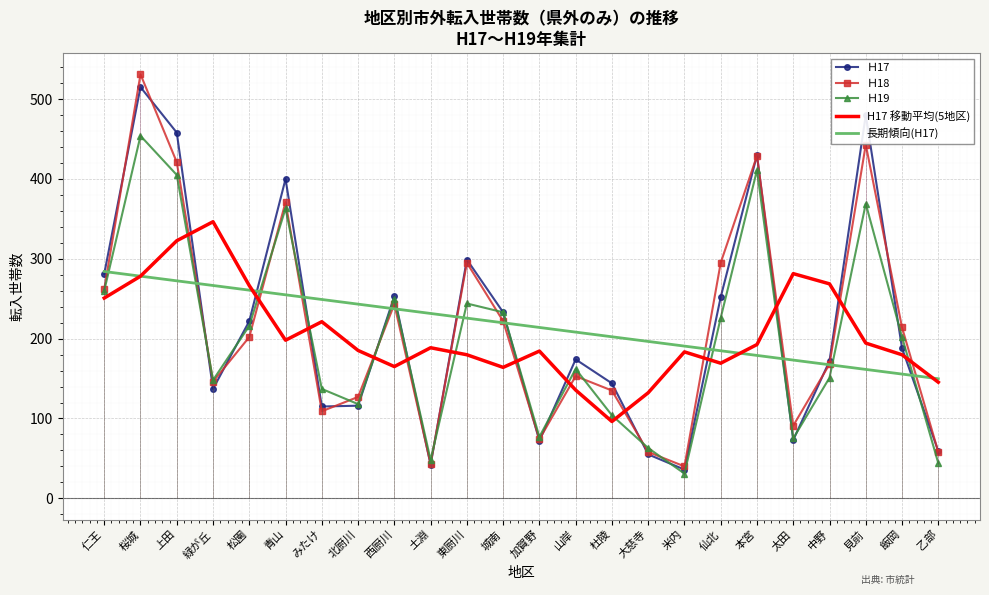

Rank the series at 中野 from highest to lowest value.

H17 移動平均(5地区), Ｈ17, Ｈ18, 長期傾向(H17), Ｈ19